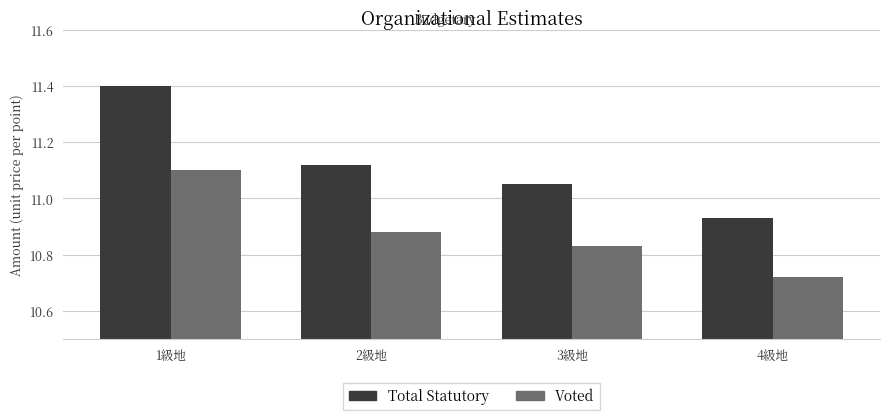

Which category has the lowest value across all series?

4級地